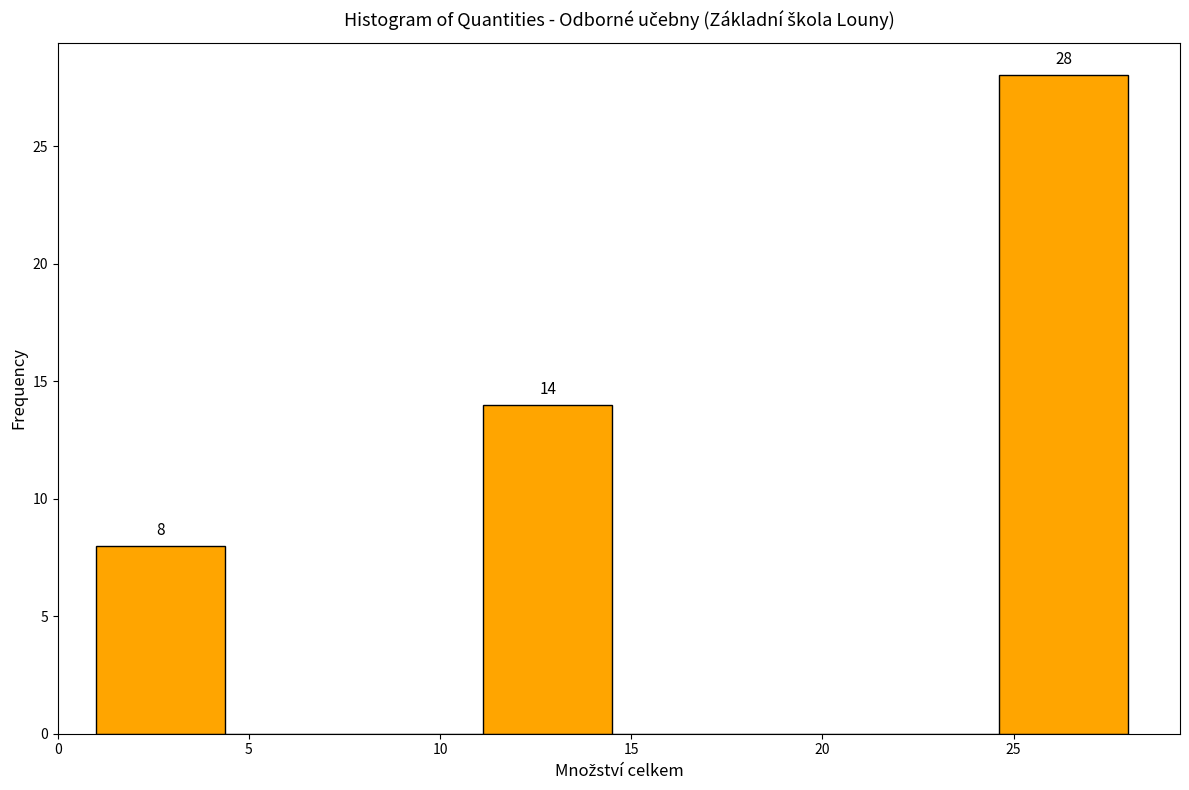

Over which range of the x-axis is the bar tallest?

24.5 to 28.0